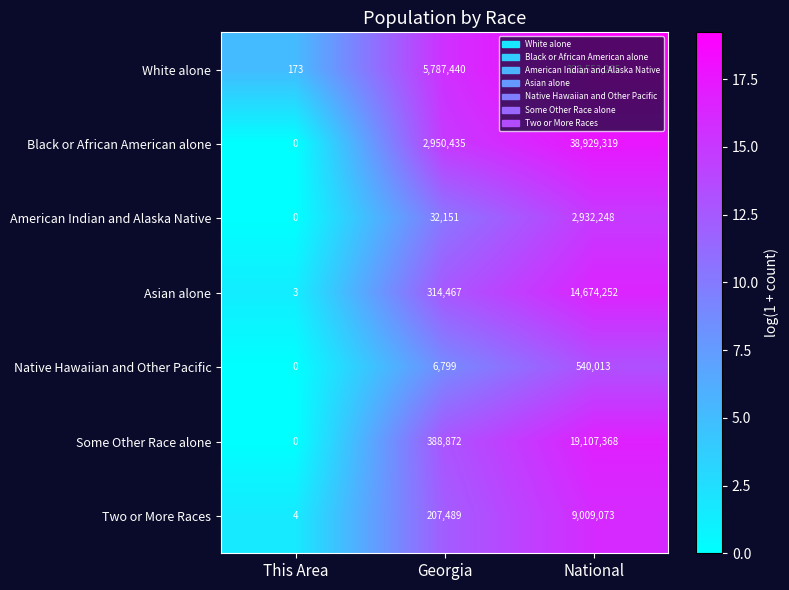

At which category is the sum across all series the highest?

National